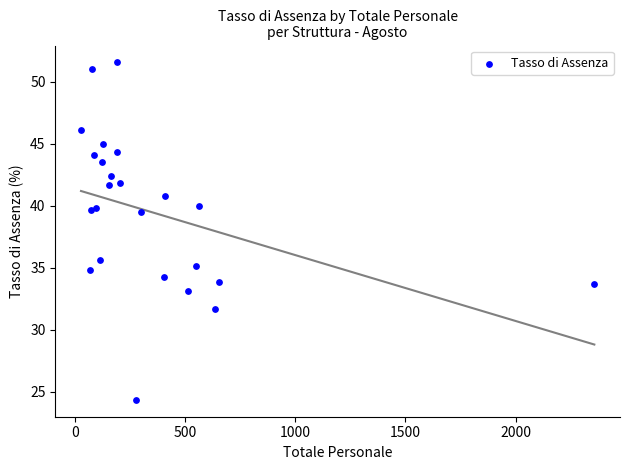

What Y value in the scatter plot is closest to 37?

35.6